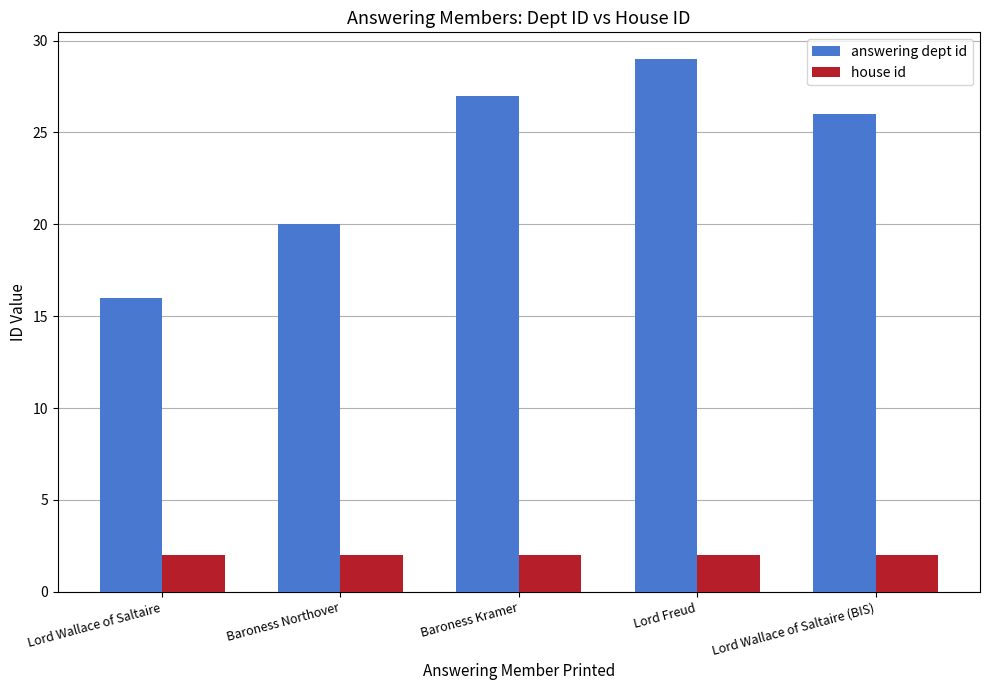

At which label does answering dept id first exceed 26?

Baroness Kramer